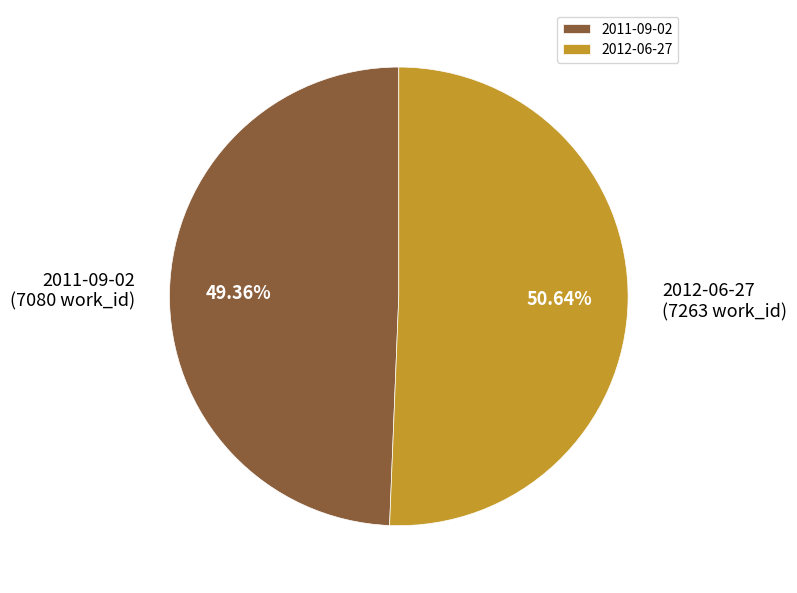

Count the number of slices in the pie.

2